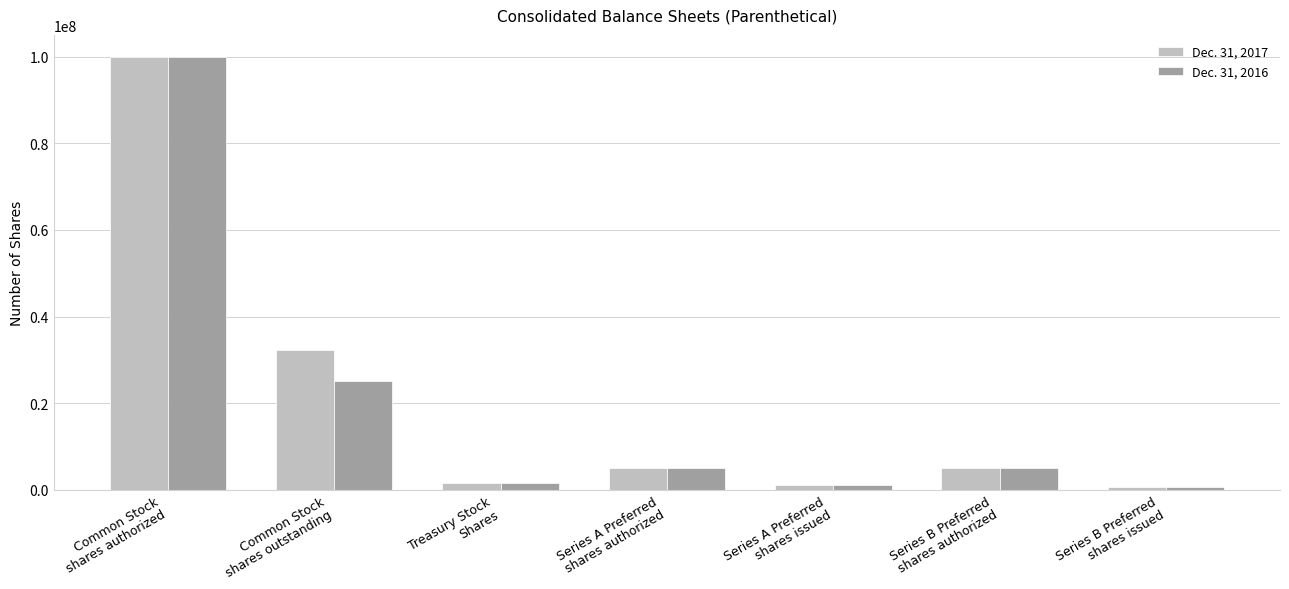

What is the maximum value shown in the chart?

100000000